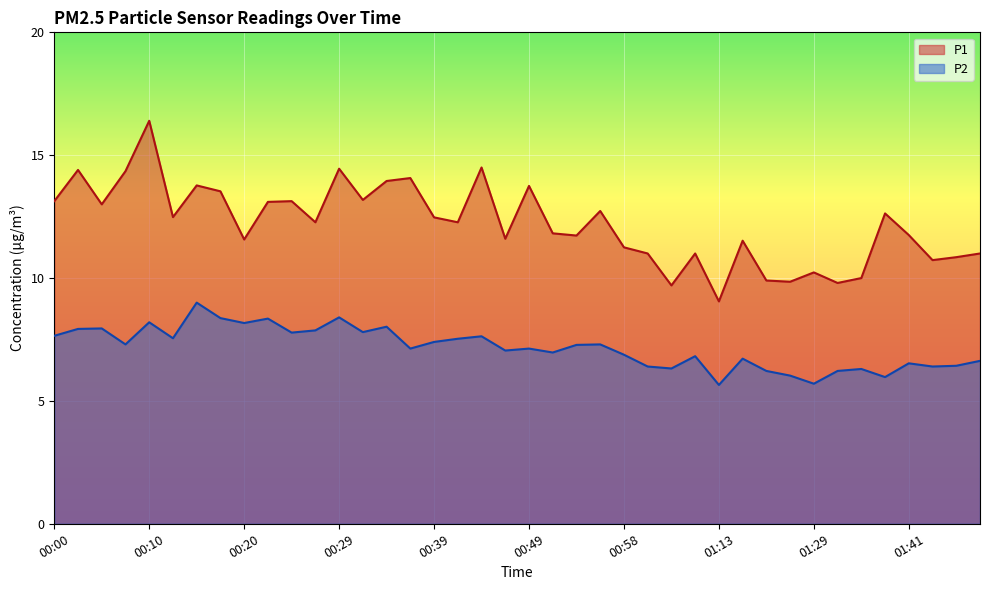

True or false: P1 and P2 cross at least once.

False